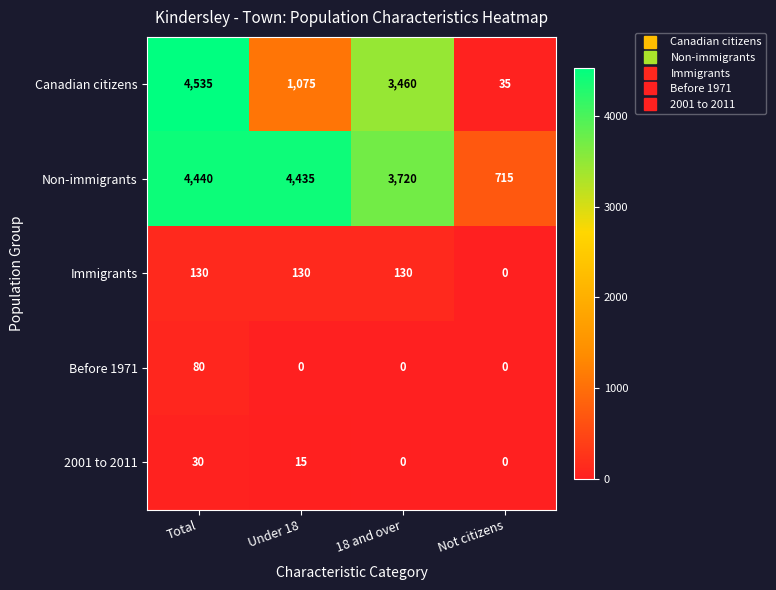

Reading left to right, extract all data points from this chart.

Canadian citizens: Total=4535	Under 18=1075	18 and over=3460	Not citizens=35
Non-immigrants: Total=4440	Under 18=4435	18 and over=3720	Not citizens=715
Immigrants: Total=130	Under 18=130	18 and over=130	Not citizens=0
Before 1971: Total=80	Under 18=0	18 and over=0	Not citizens=0
2001 to 2011: Total=30	Under 18=15	18 and over=0	Not citizens=0